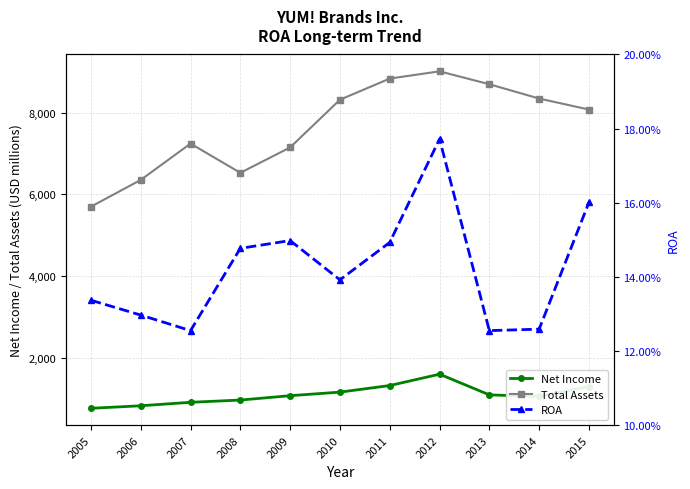

How many interior local valleys does the Total Assets series have?

1